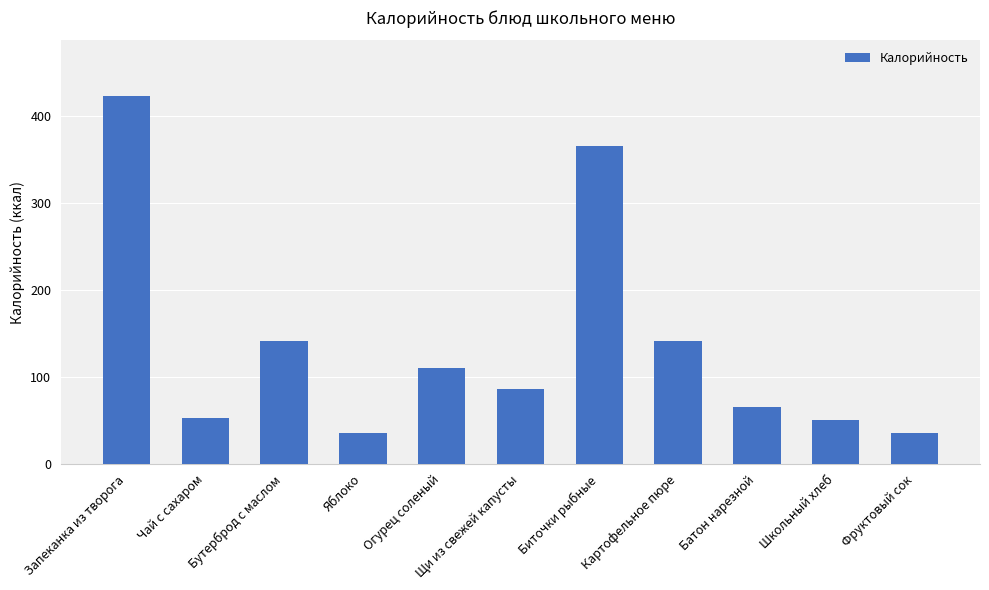

Reading left to right, what are all the values shown in this chart?

424	53	141	36	110	86	366	141	66	51	36